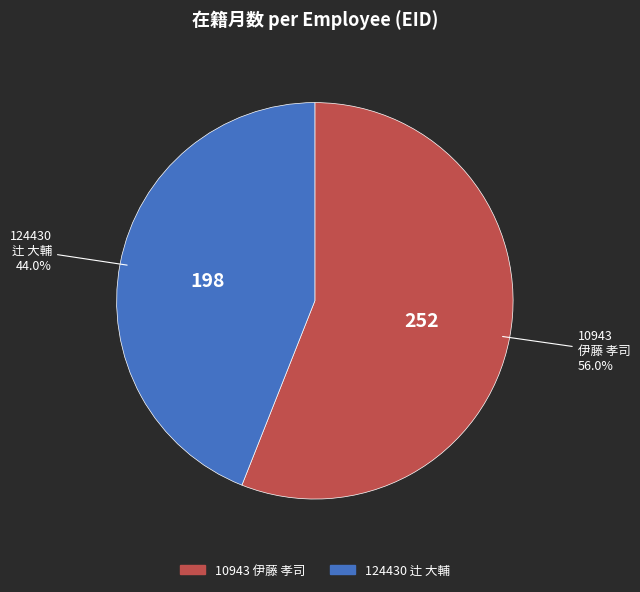

Rank the categories by value from highest to lowest.

10943, 124430